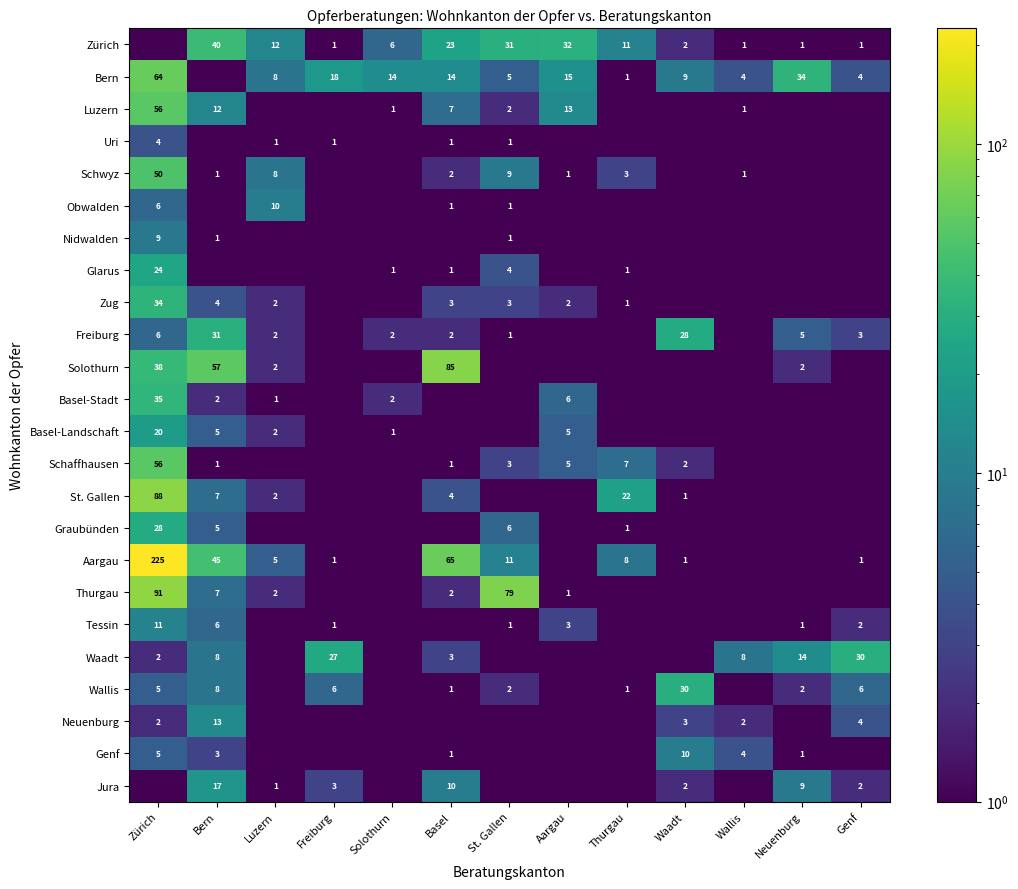

Count the number of data series in this chart.

24